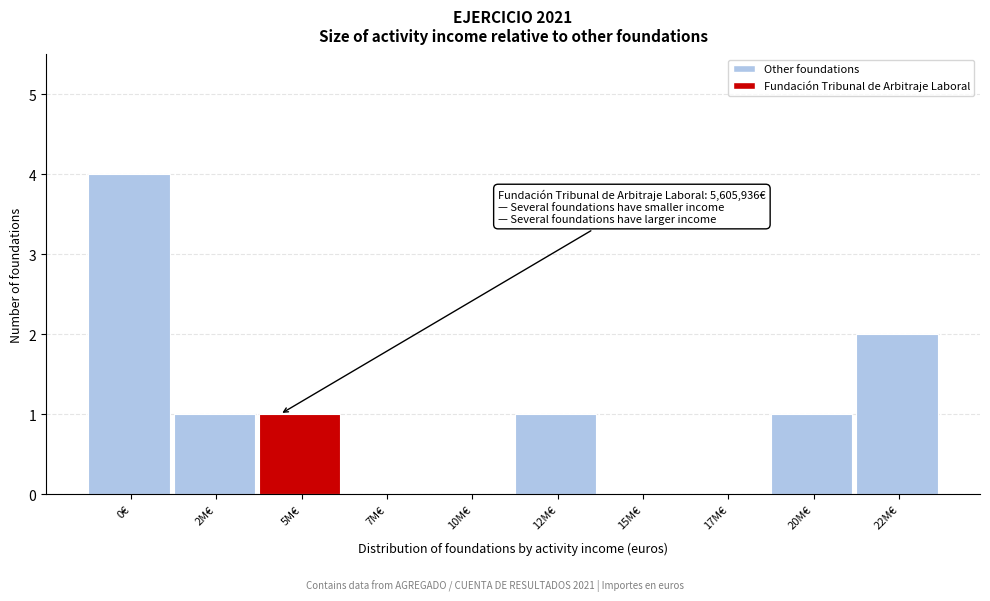

Reading left to right, what are all the values shown in this chart?

0€=4	2M€=1	5M€=1	7M€=0	10M€=0	12M€=1	15M€=0	17M€=0	20M€=1	22M€=2